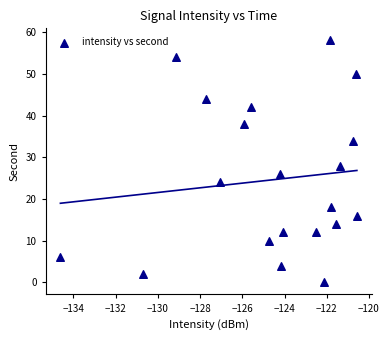

What Y value in the scatter plot is closest to 29?

28